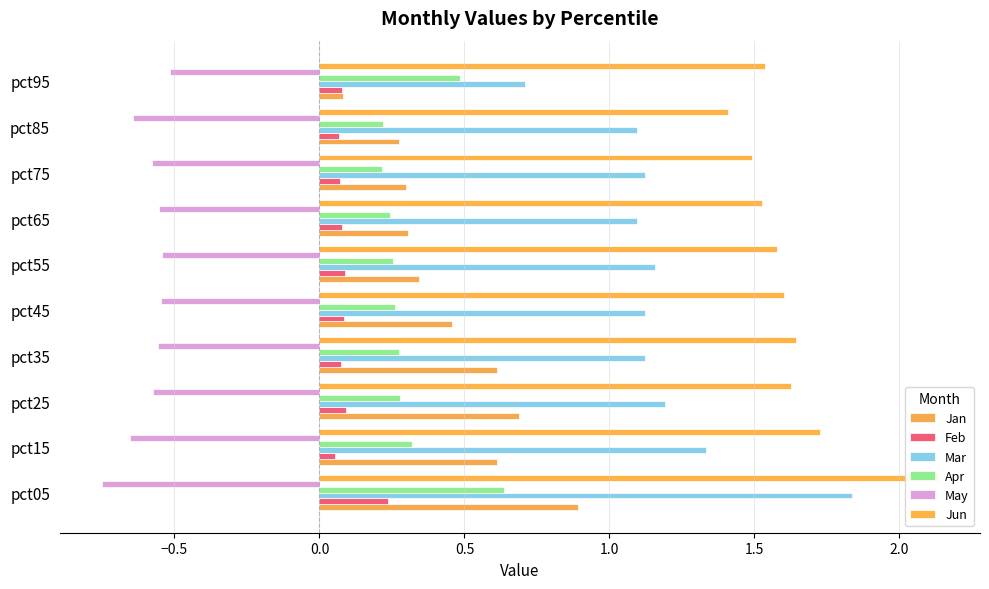

How many data points does each series have?

10